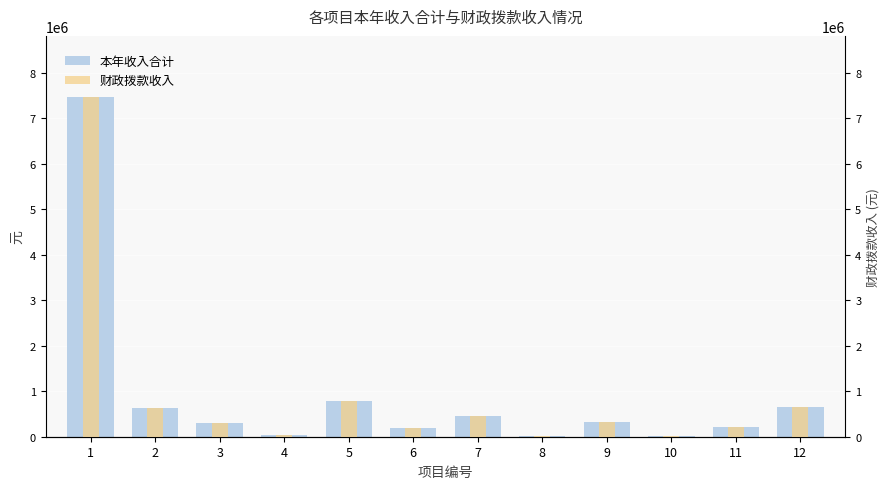

Which category has the lowest value in the 财政拨款收入 series?

8